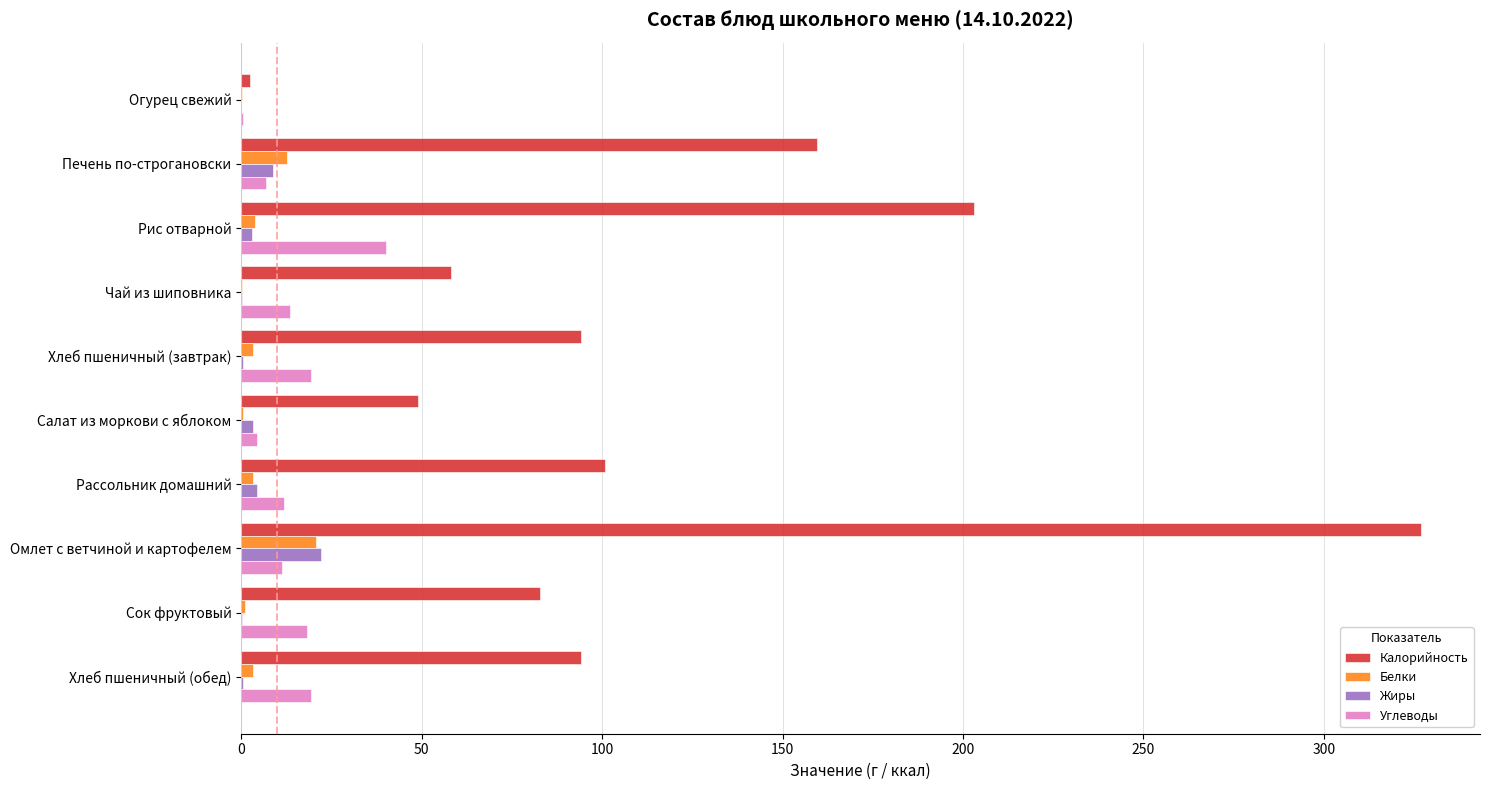

The value of Калорийность at Хлеб пшеничный (обед) is 94.0. True or false?

True